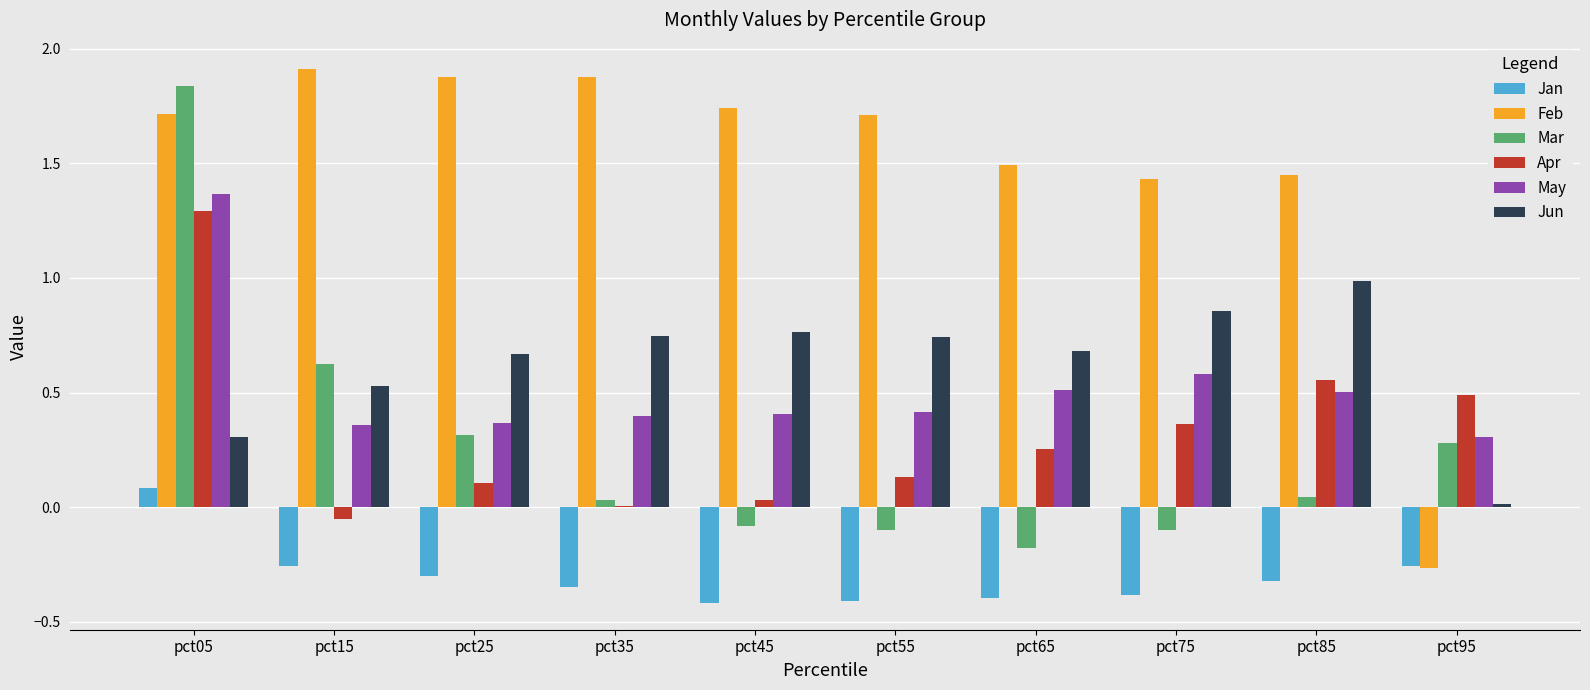

Where does the Mar series first go above 0?

pct05